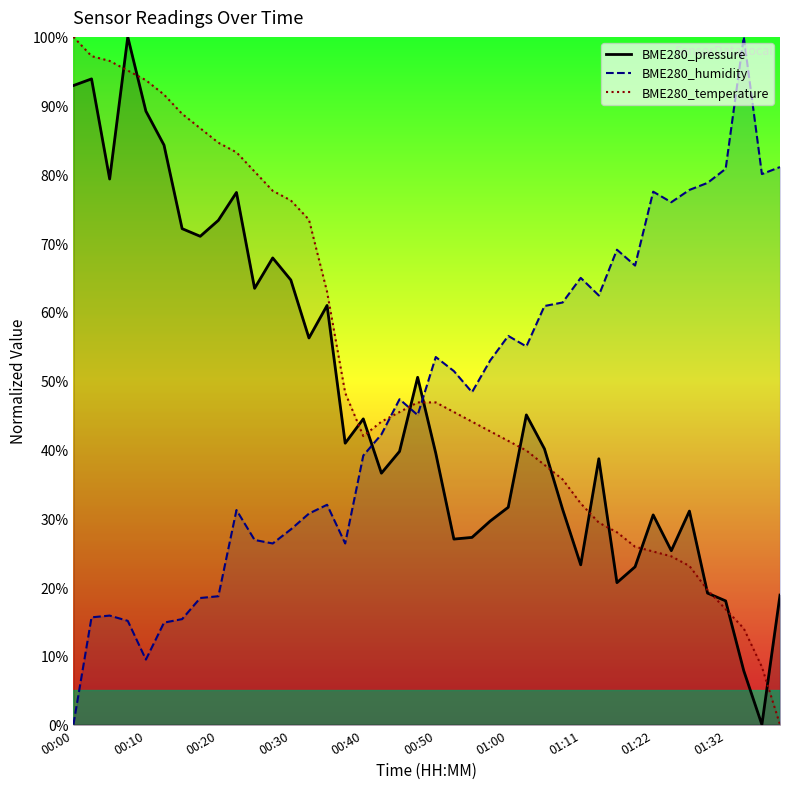

How many distinct data groups are displayed?

3